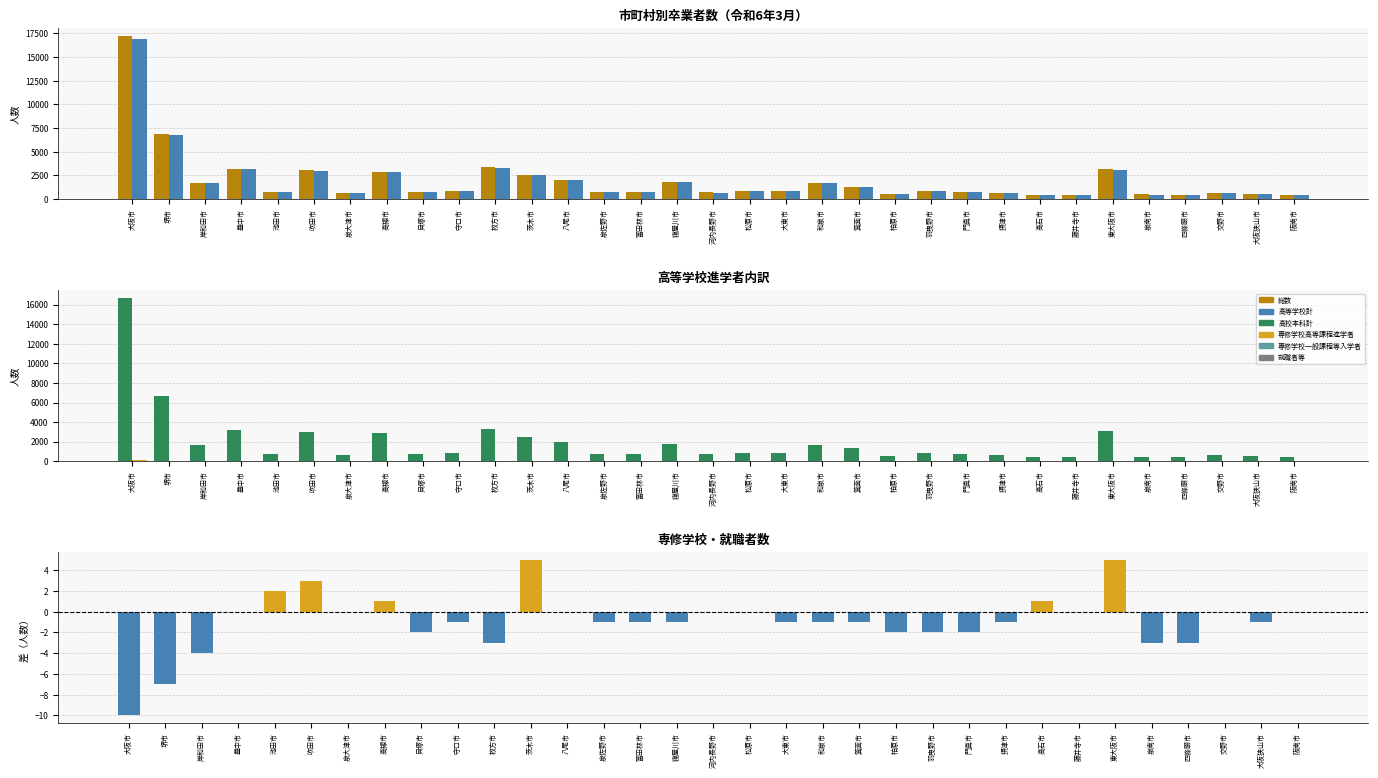

The value of 専修学校高等課程進学者 at 箕面市 is 3. True or false?

True